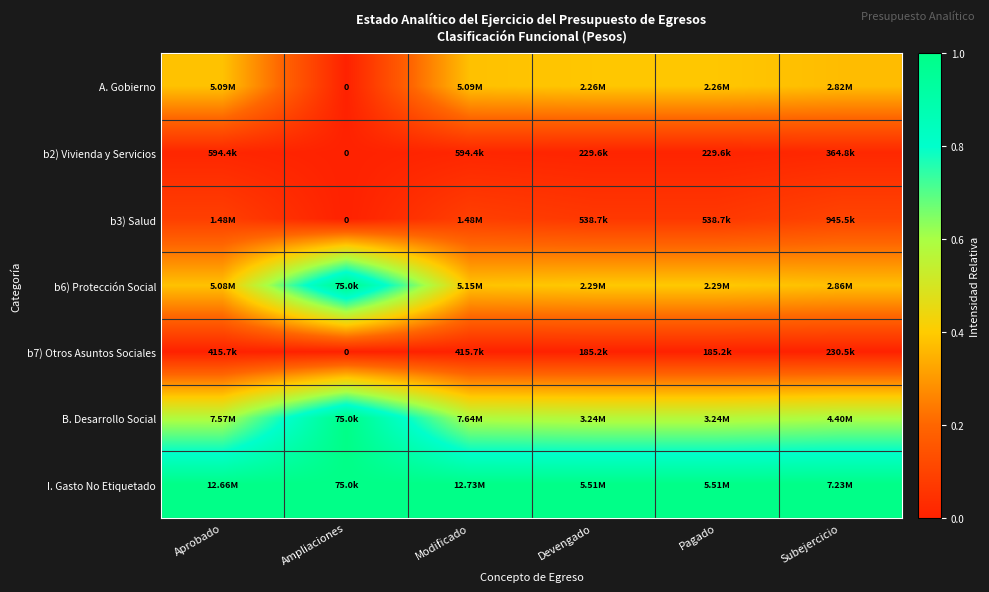

Rank the series by their maximum value, from lowest to highest.

b7) Otros Asuntos Sociales, b2) Vivienda y Servicios, b3) Salud, A. Gobierno, b6) Protección Social, B. Desarrollo Social, I. Gasto No Etiquetado